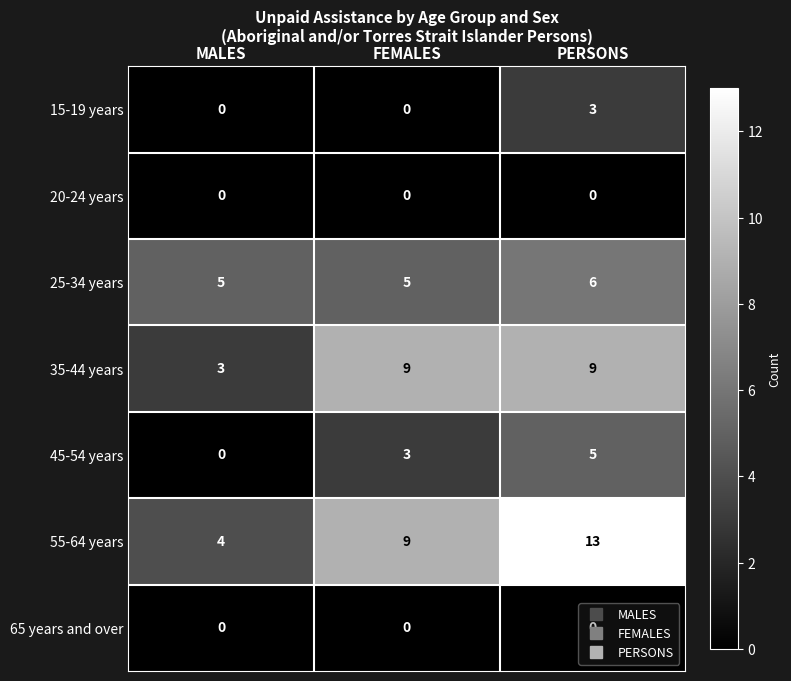

What is the difference between the maximum and minimum values in the 55-64 years series?

9